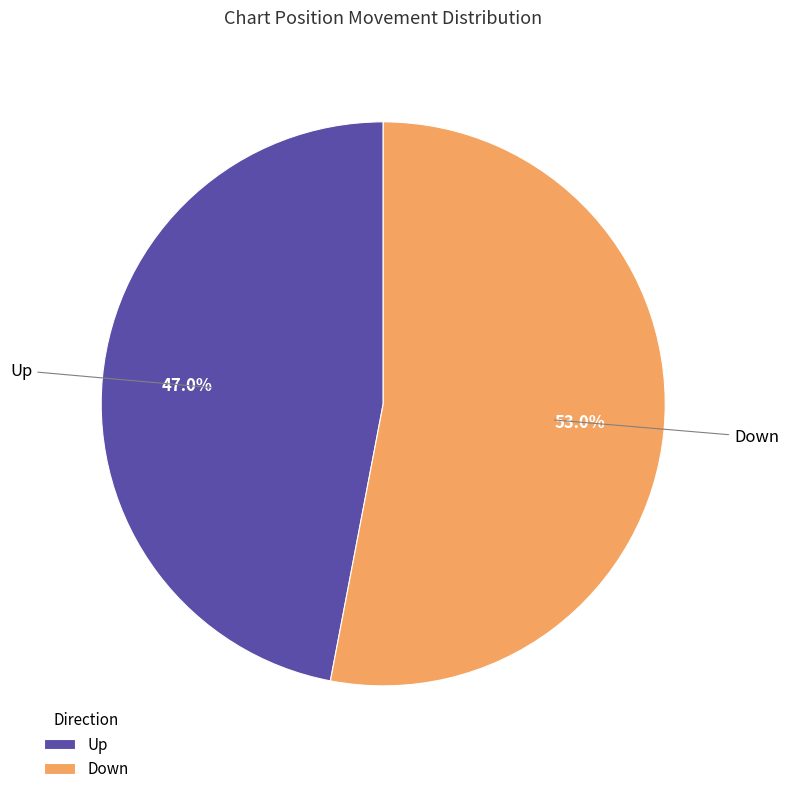

Rank the categories by value from highest to lowest.

Down, Up